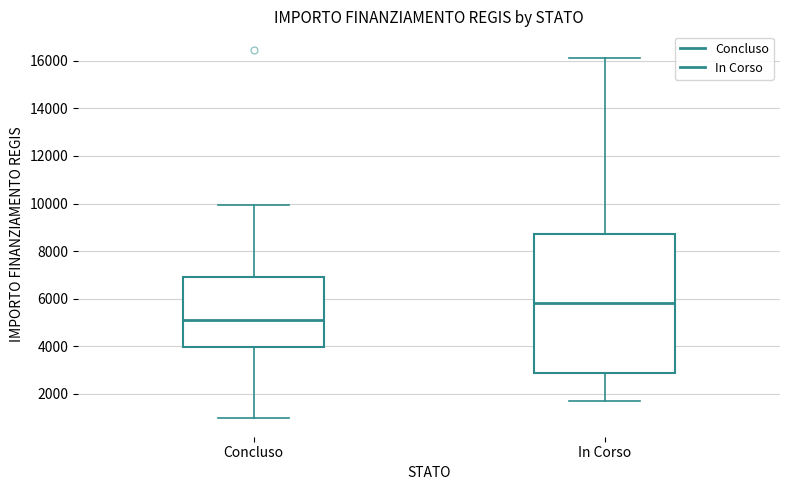

Which box is the tallest, from its lower edge to its upper edge?

In Corso